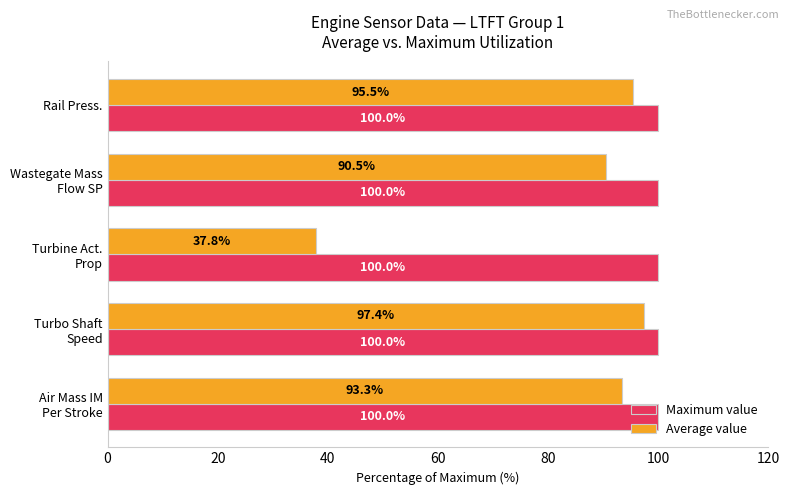

List the series in order of their peak value, lowest first.

Average value, Maximum value